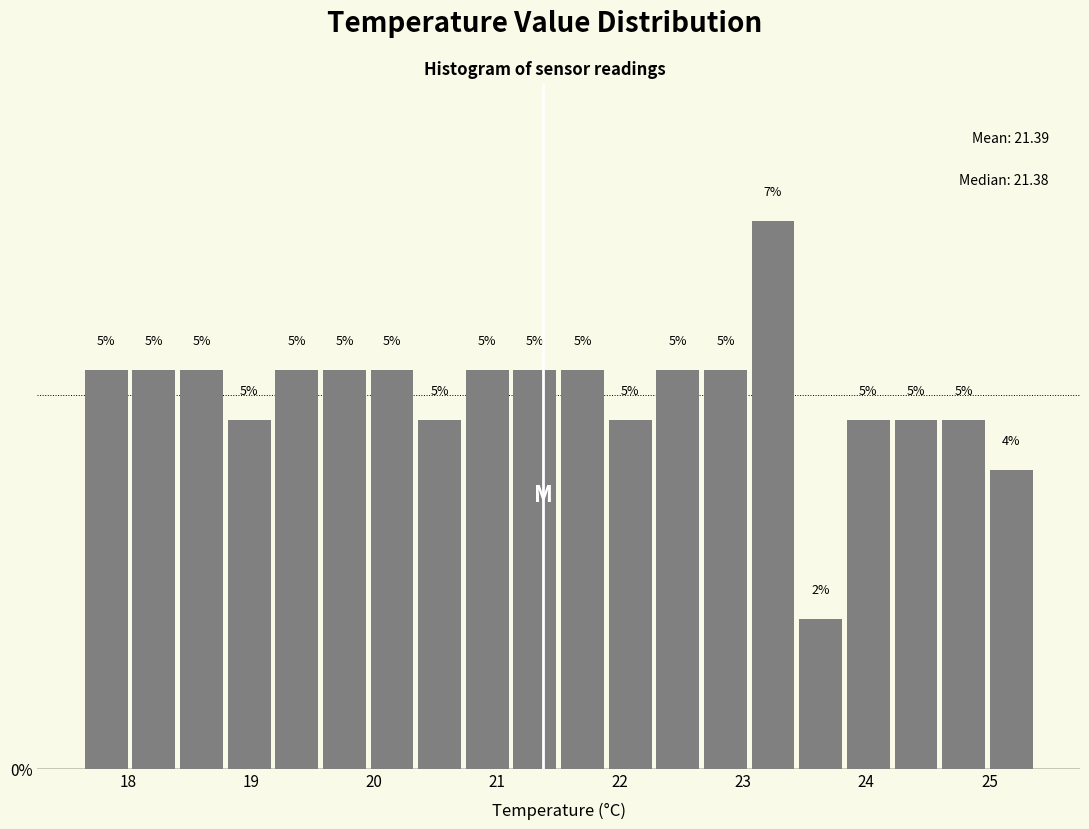

Around what value on the x-axis is the tallest bar? Give the approximate position of its centre, as read against the axis.

23.2